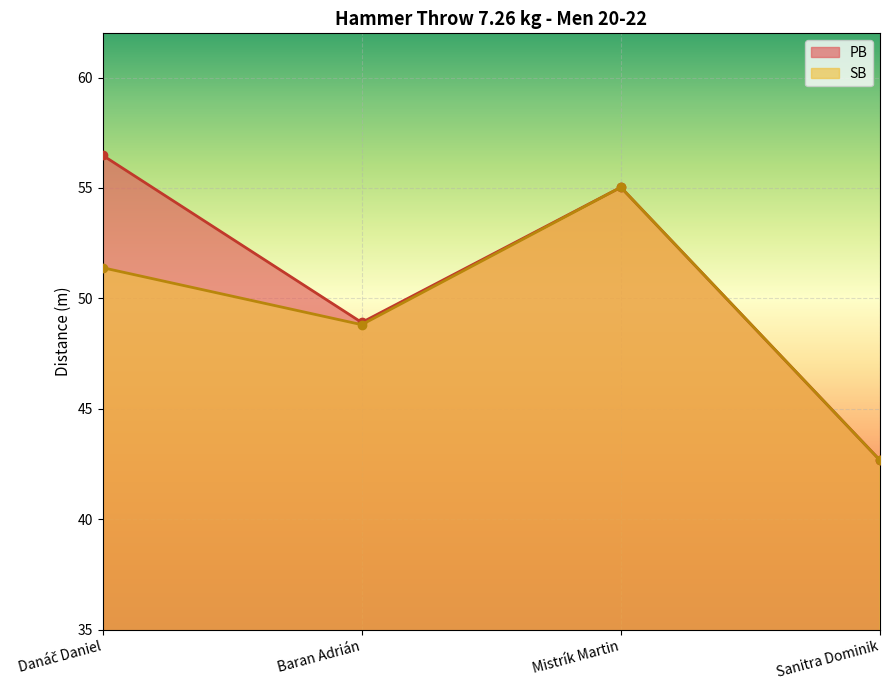

True or false: PB and SB intersect in this chart.

False